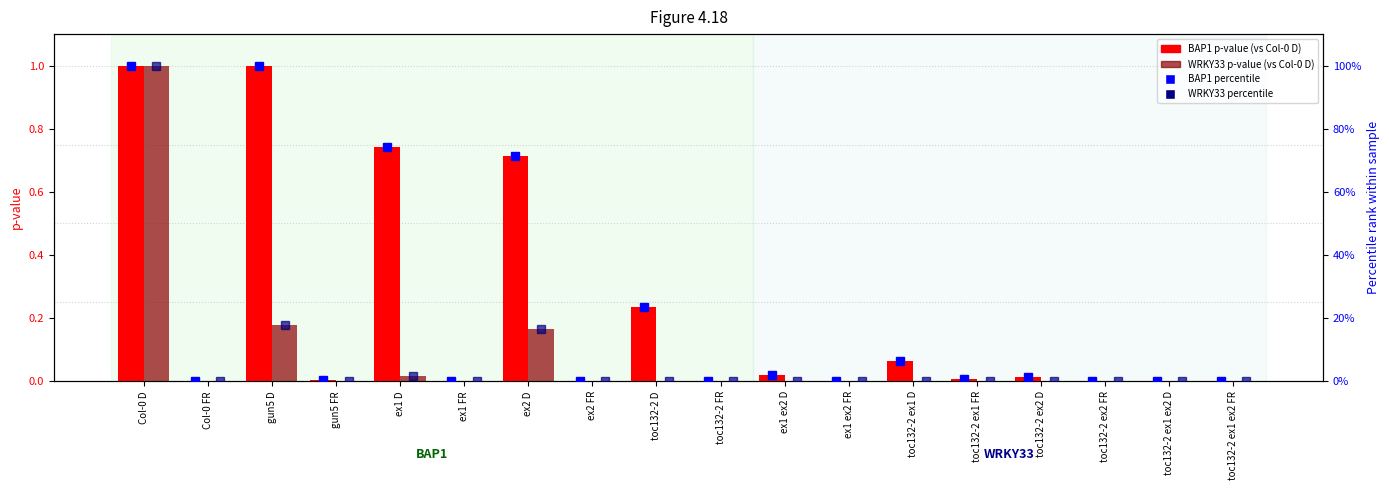

How many data points does each series have?

18